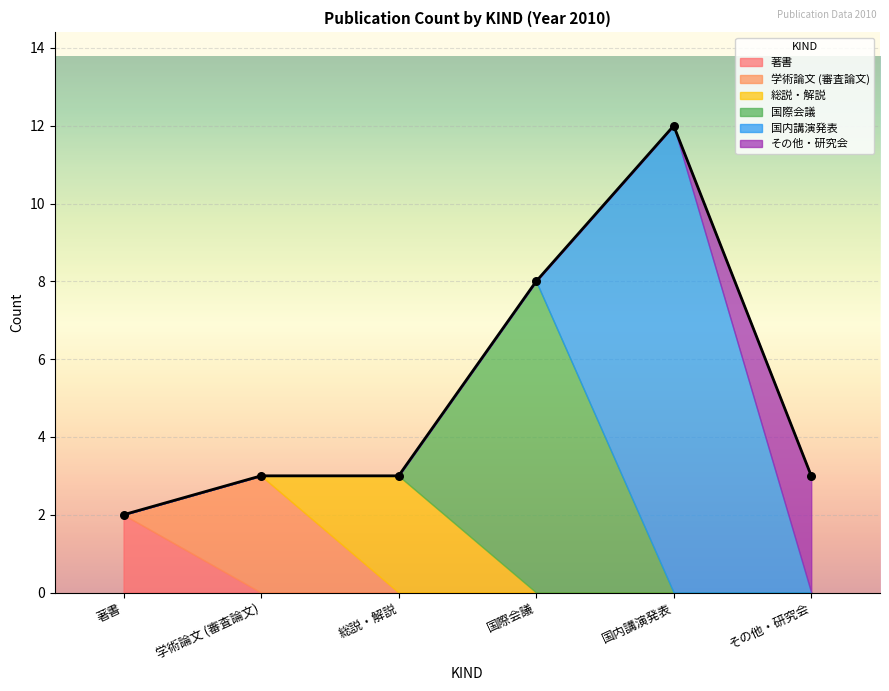

Which category has the lowest value in the その他・研究会 series?

著書